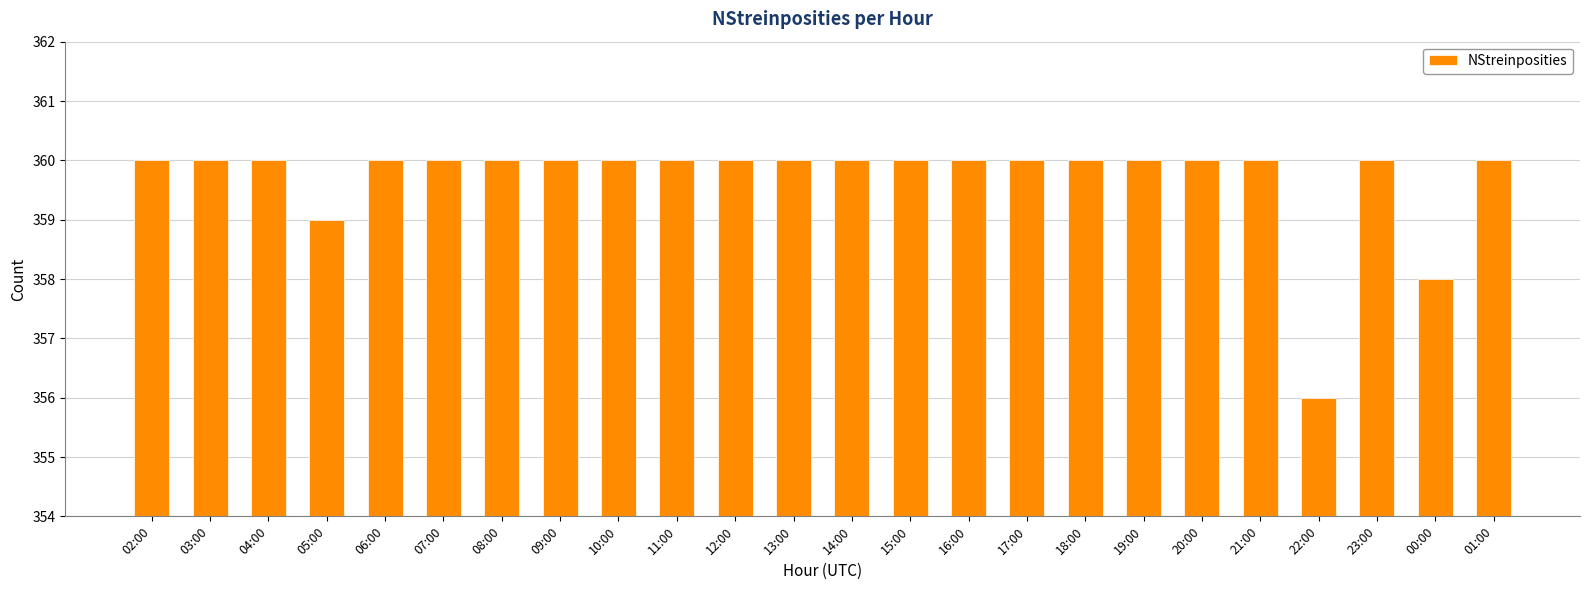

The value at 04:00 is 154. True or false?

False